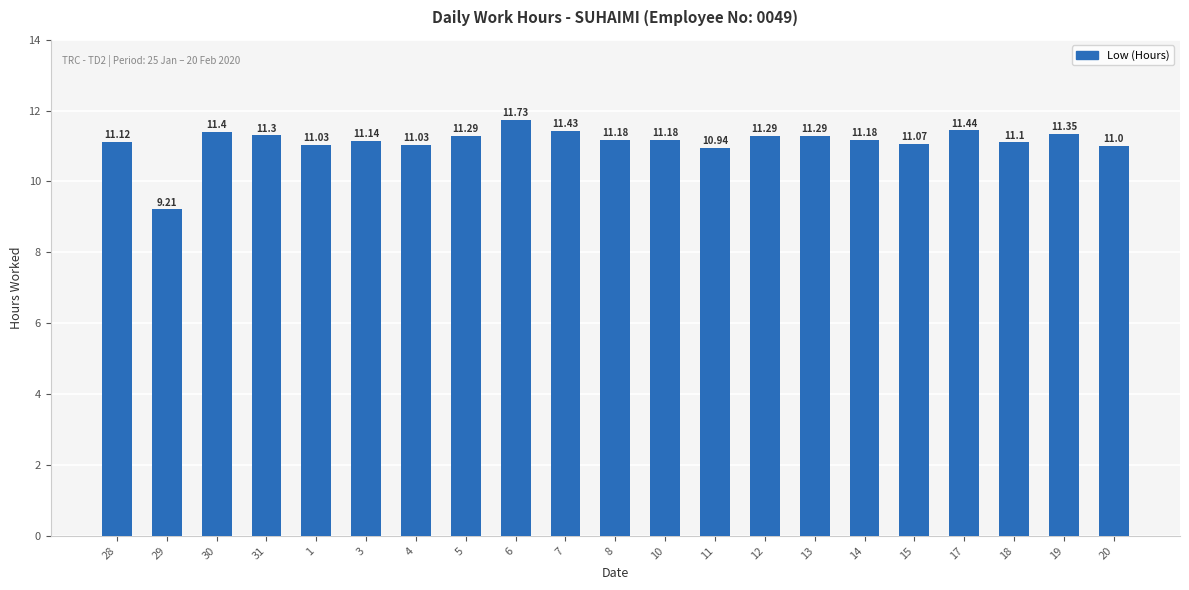

Which has a higher value, 15 or 8?

8